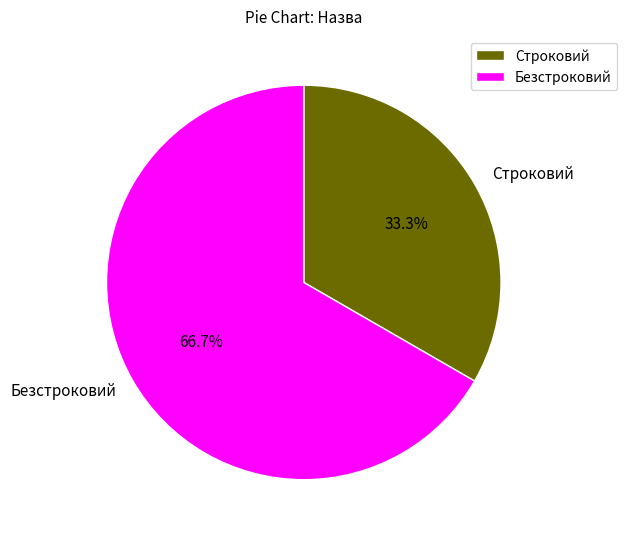

To the nearest percent, what percentage of the pie is Безстроковий?

67%